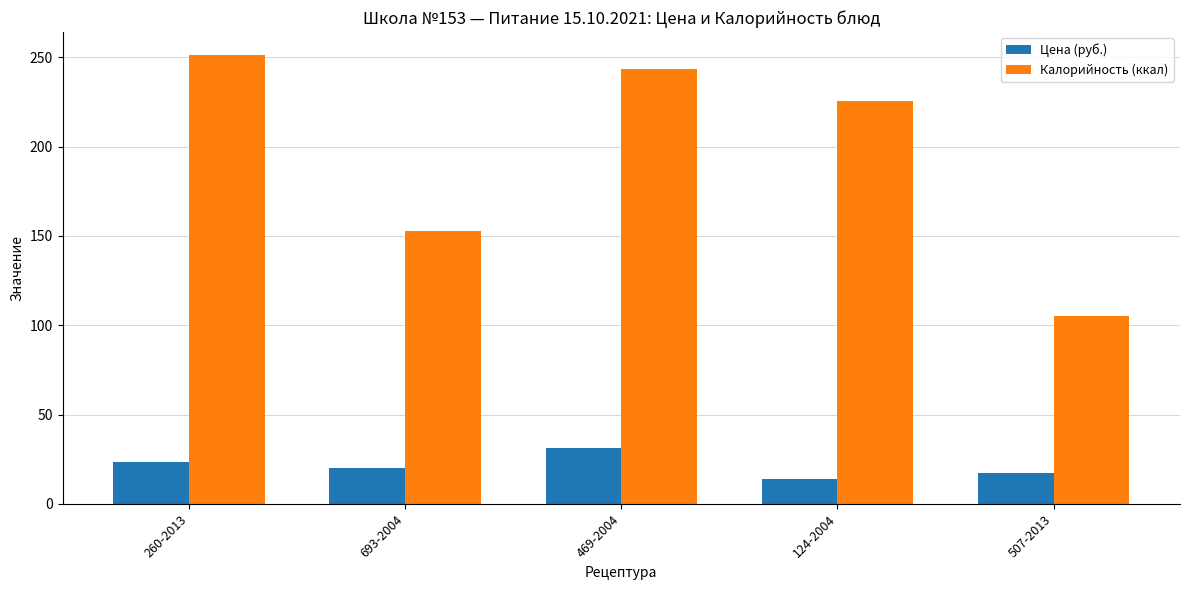

Reading left to right, transcribe all the data shown in this chart.

Цена (руб.): 260-2013=23.5	693-2004=20.0	469-2004=31.0	124-2004=14.0	507-2013=17.0
Калорийность (ккал): 260-2013=251.6	693-2004=152.6	469-2004=243.6	124-2004=225.4	507-2013=105.0